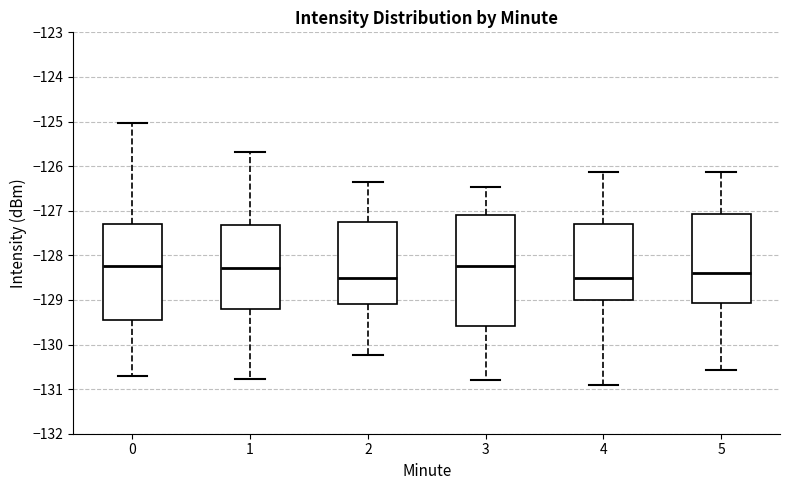

Reading left to right, read every box against the y-axis: the position of its median line, the range the box covers, and the ends of its whiskers. The values are not printed on the chart, so give them approximately, as read against the axis.

0: median -128.2, box -129.5 to -127.3, whiskers -130.7 to -125.0
1: median -128.3, box -129.2 to -127.3, whiskers -130.8 to -125.7
2: median -128.5, box -129.1 to -127.3, whiskers -130.2 to -126.3
3: median -128.2, box -129.6 to -127.1, whiskers -130.8 to -126.5
4: median -128.5, box -129.0 to -127.3, whiskers -130.9 to -126.1
5: median -128.4, box -129.1 to -127.1, whiskers -130.6 to -126.1